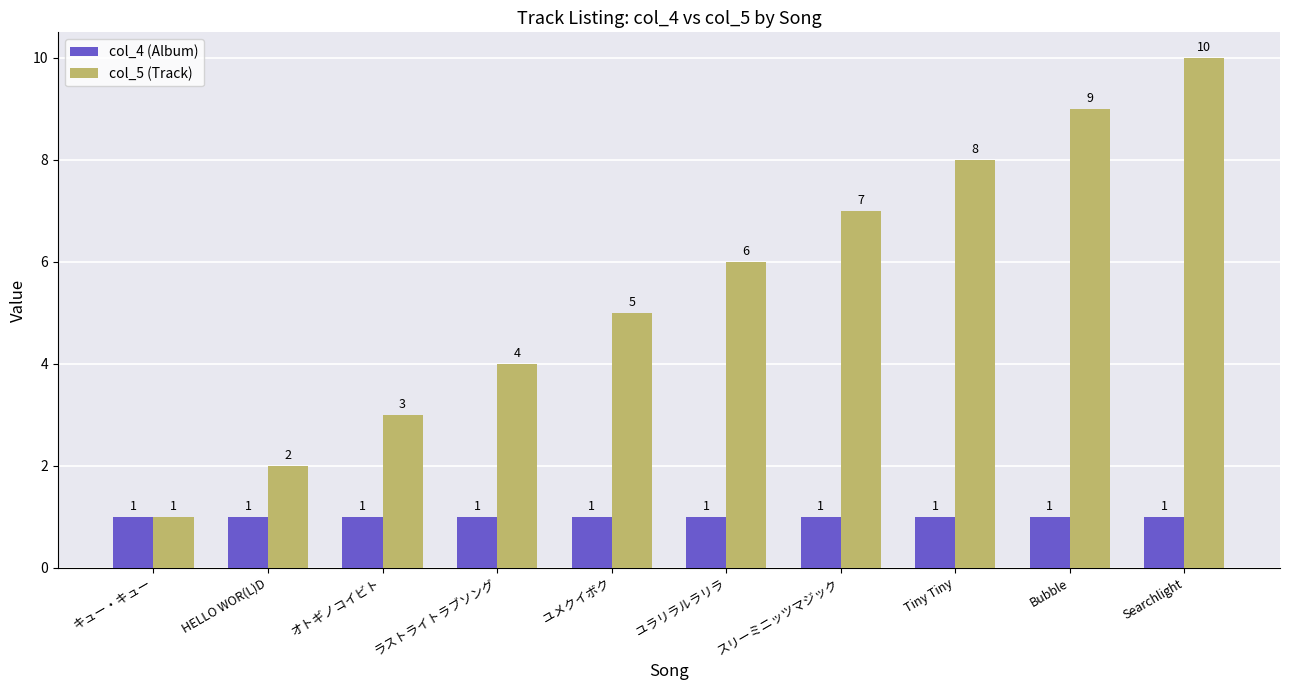

What is the sum of the col_4 (Album) values at Bubble and HELLO WOR(L)D?

2